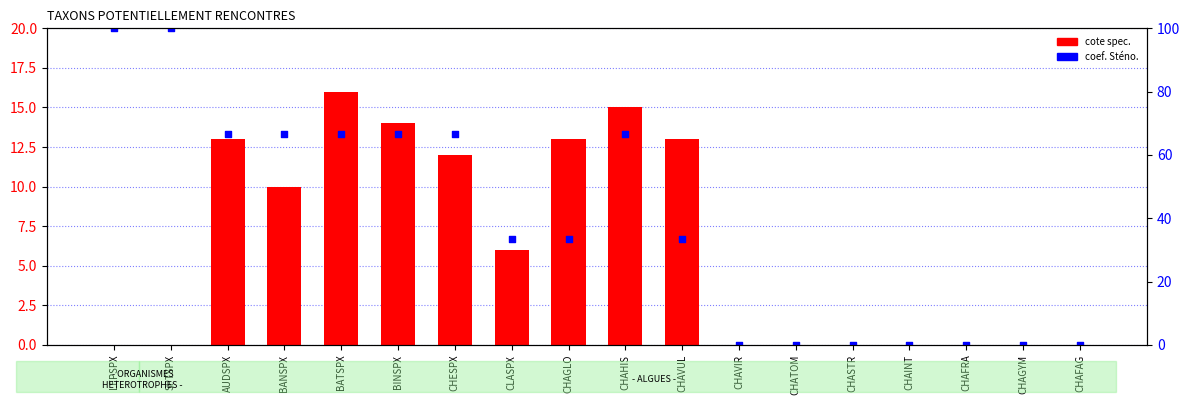

Which series has the largest total across all categories?

coef. Sténo.